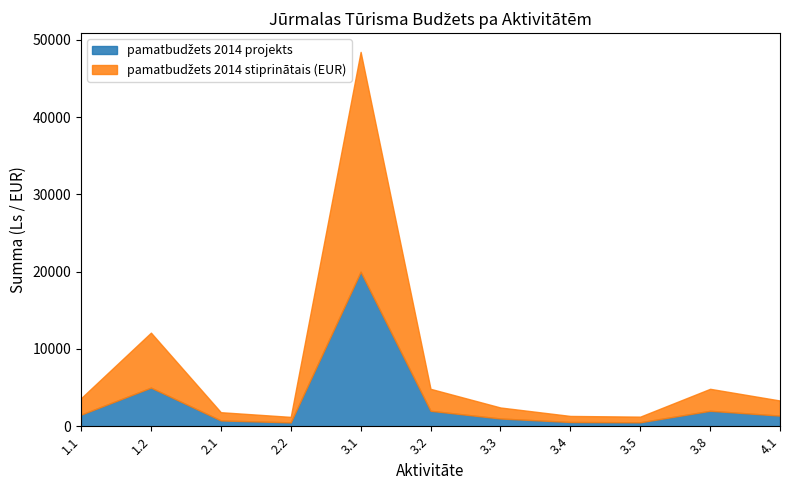

What is the label of the 2nd point from the right?

3.8